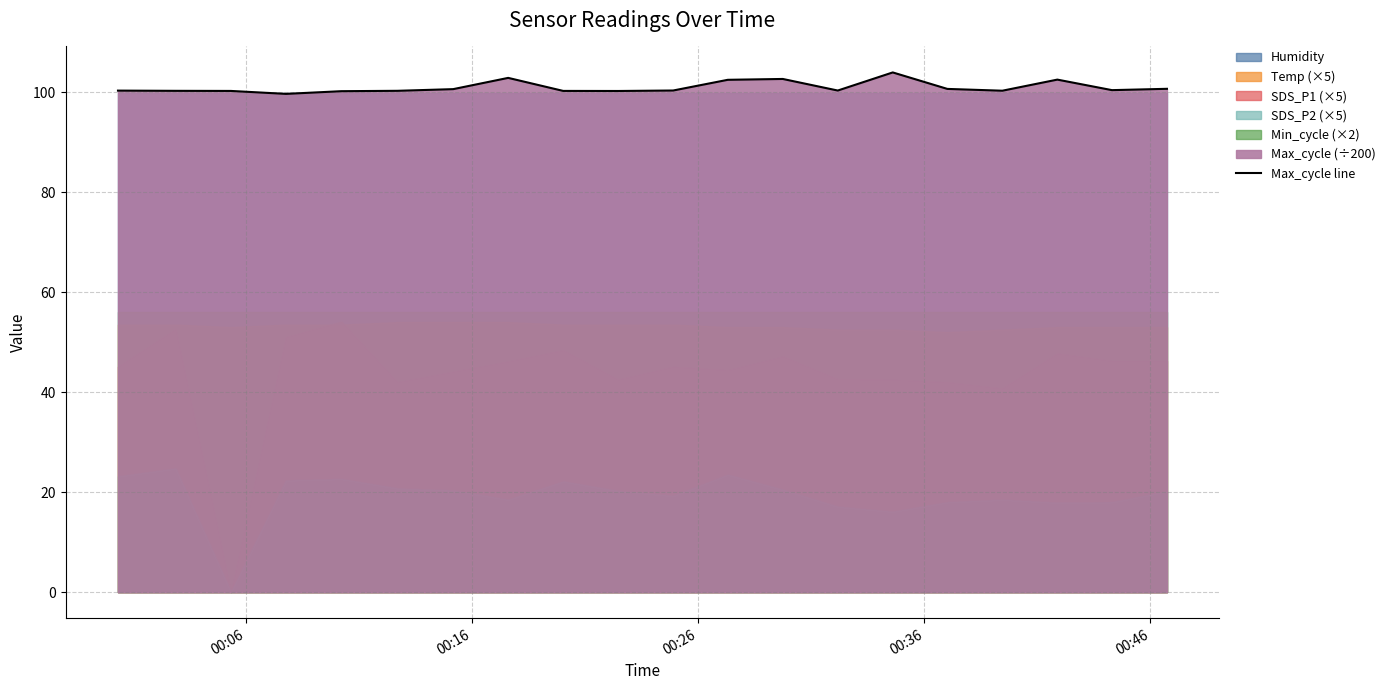

What is the sum of all values?

2018.6